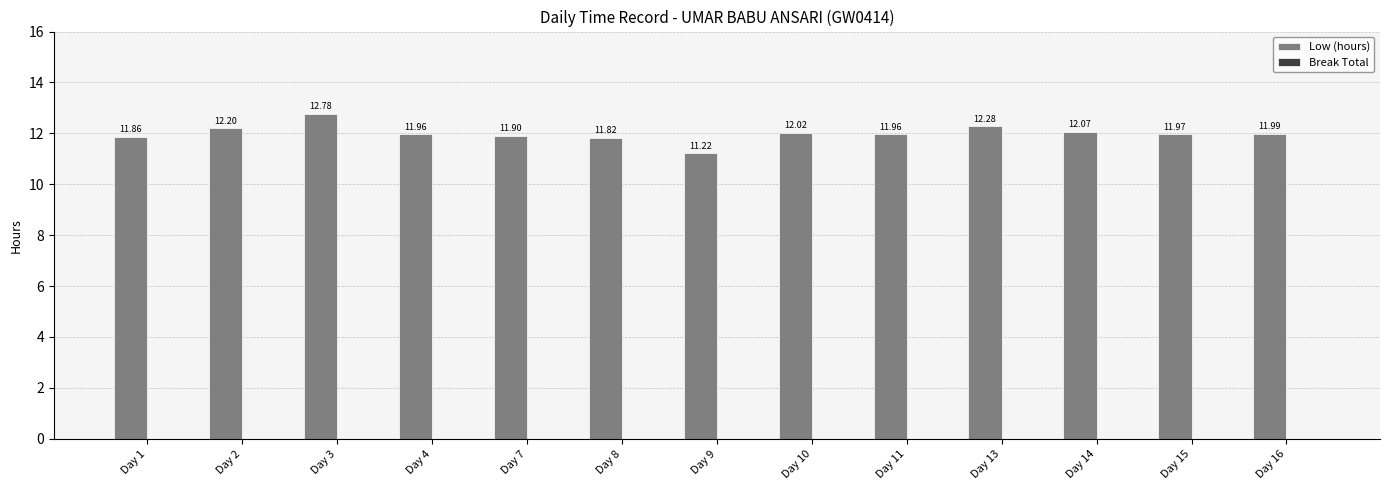

Which label corresponds to the largest value in the chart?

Day 3